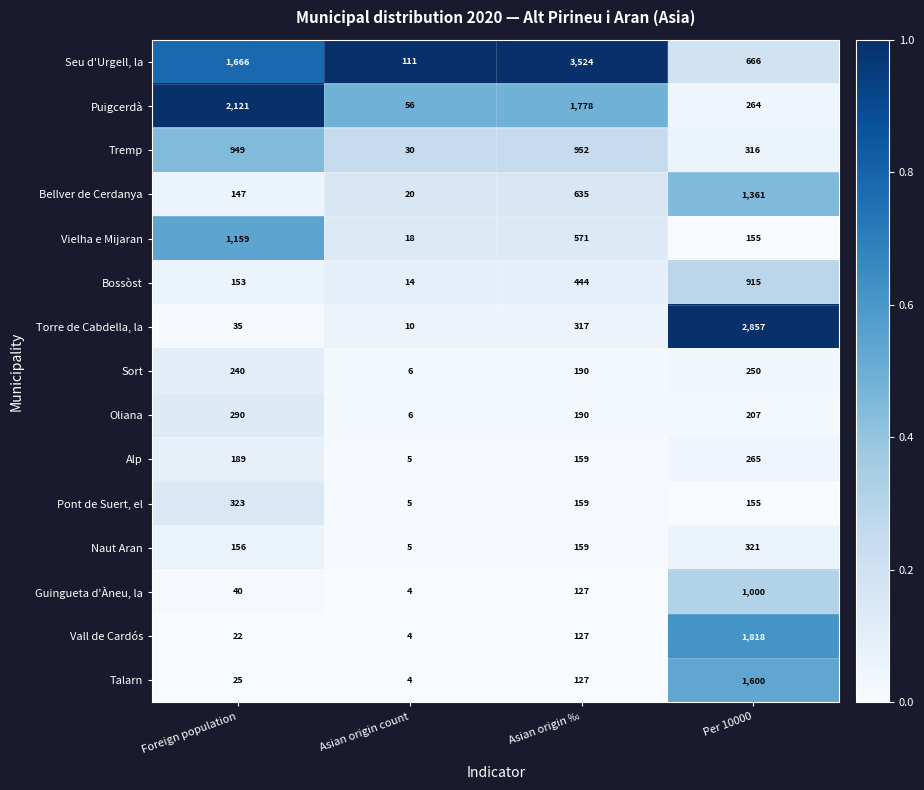

What is the sum of all Oliana values?

693